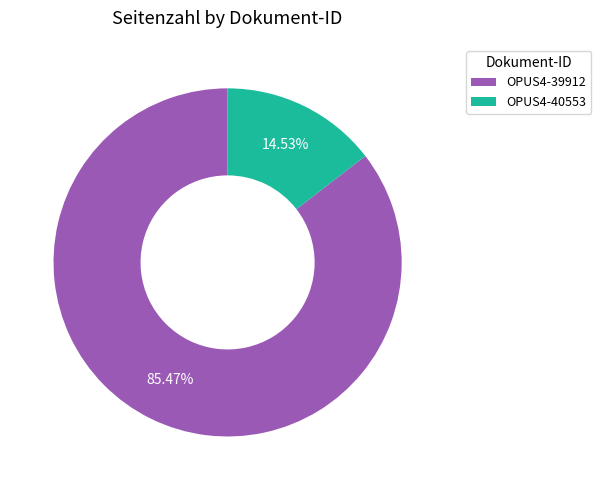

Is it true that OPUS4-40553 is 6% of the pie?

False